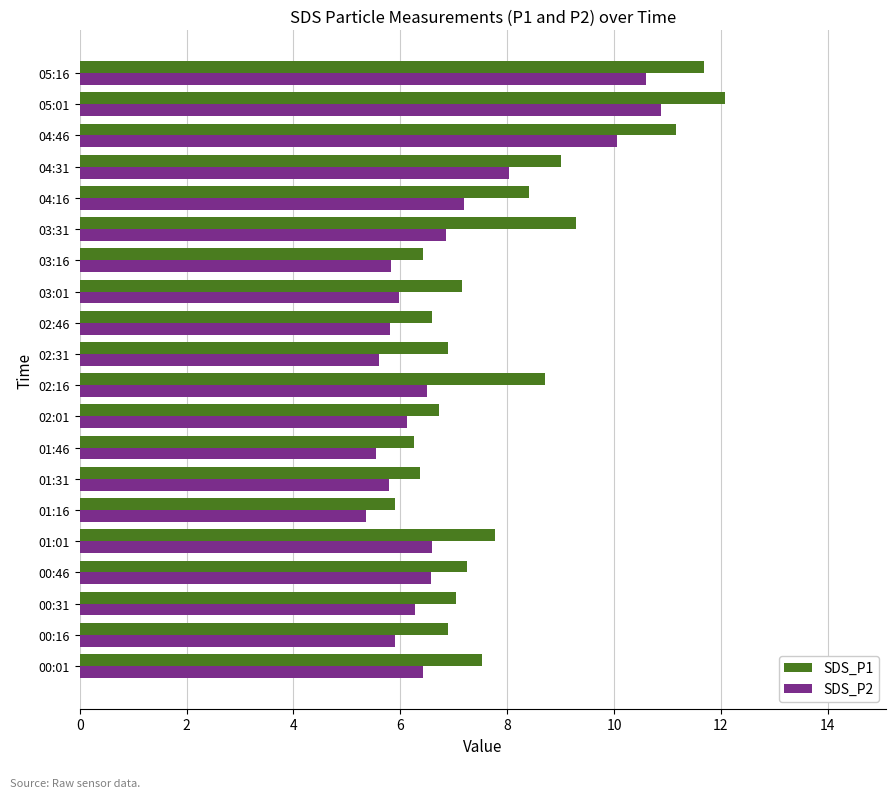

List the series in order of their peak value, highest first.

SDS_P1, SDS_P2